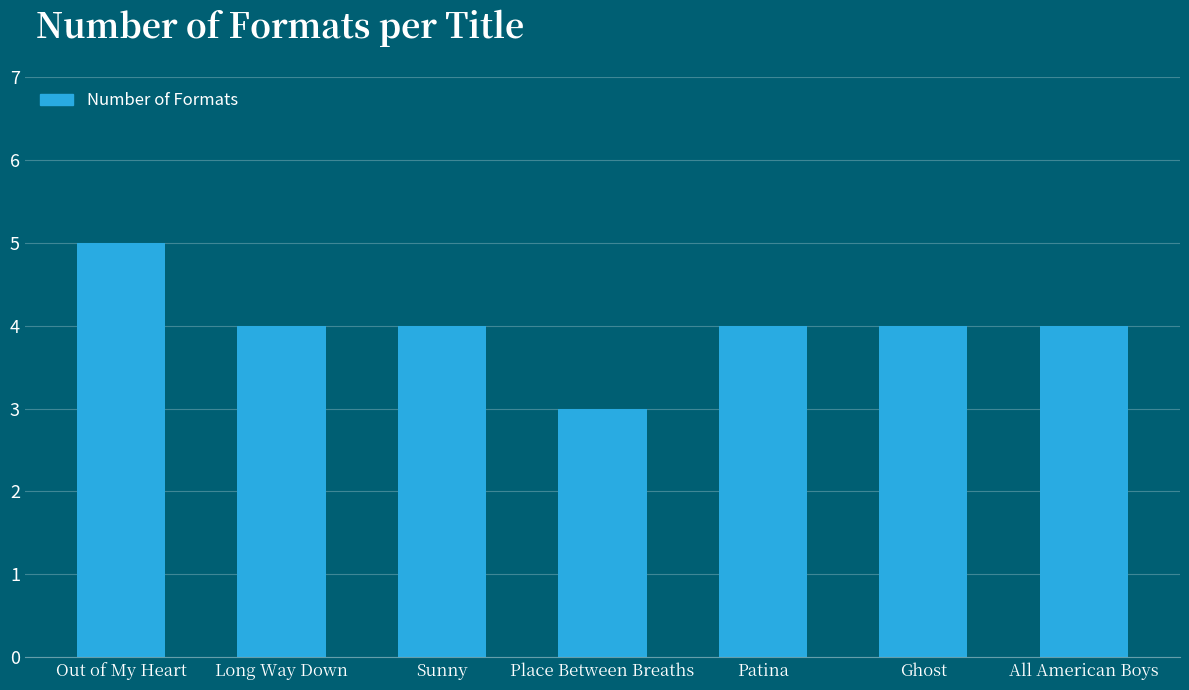

What is the change in value from Out of My Heart to Long Way Down?

-1